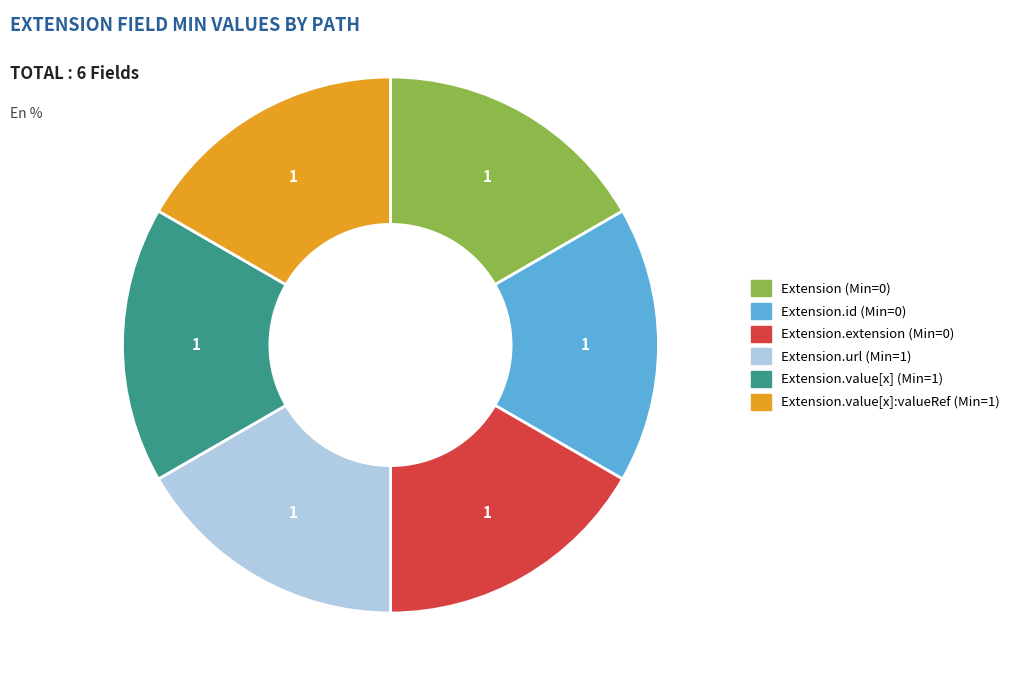

Does any single category account for the majority?

No